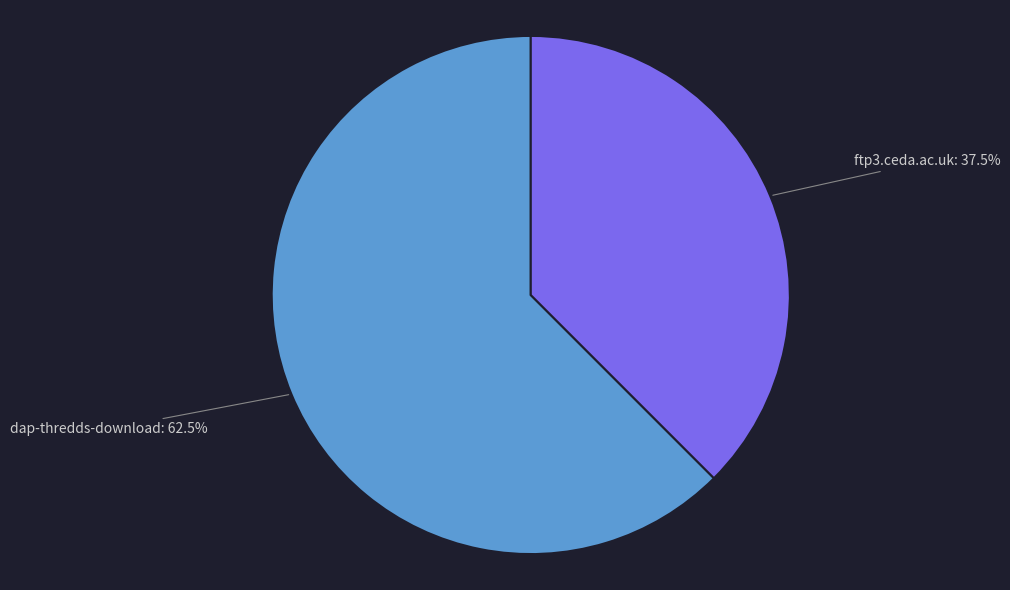

Does any single category account for the majority?

Yes